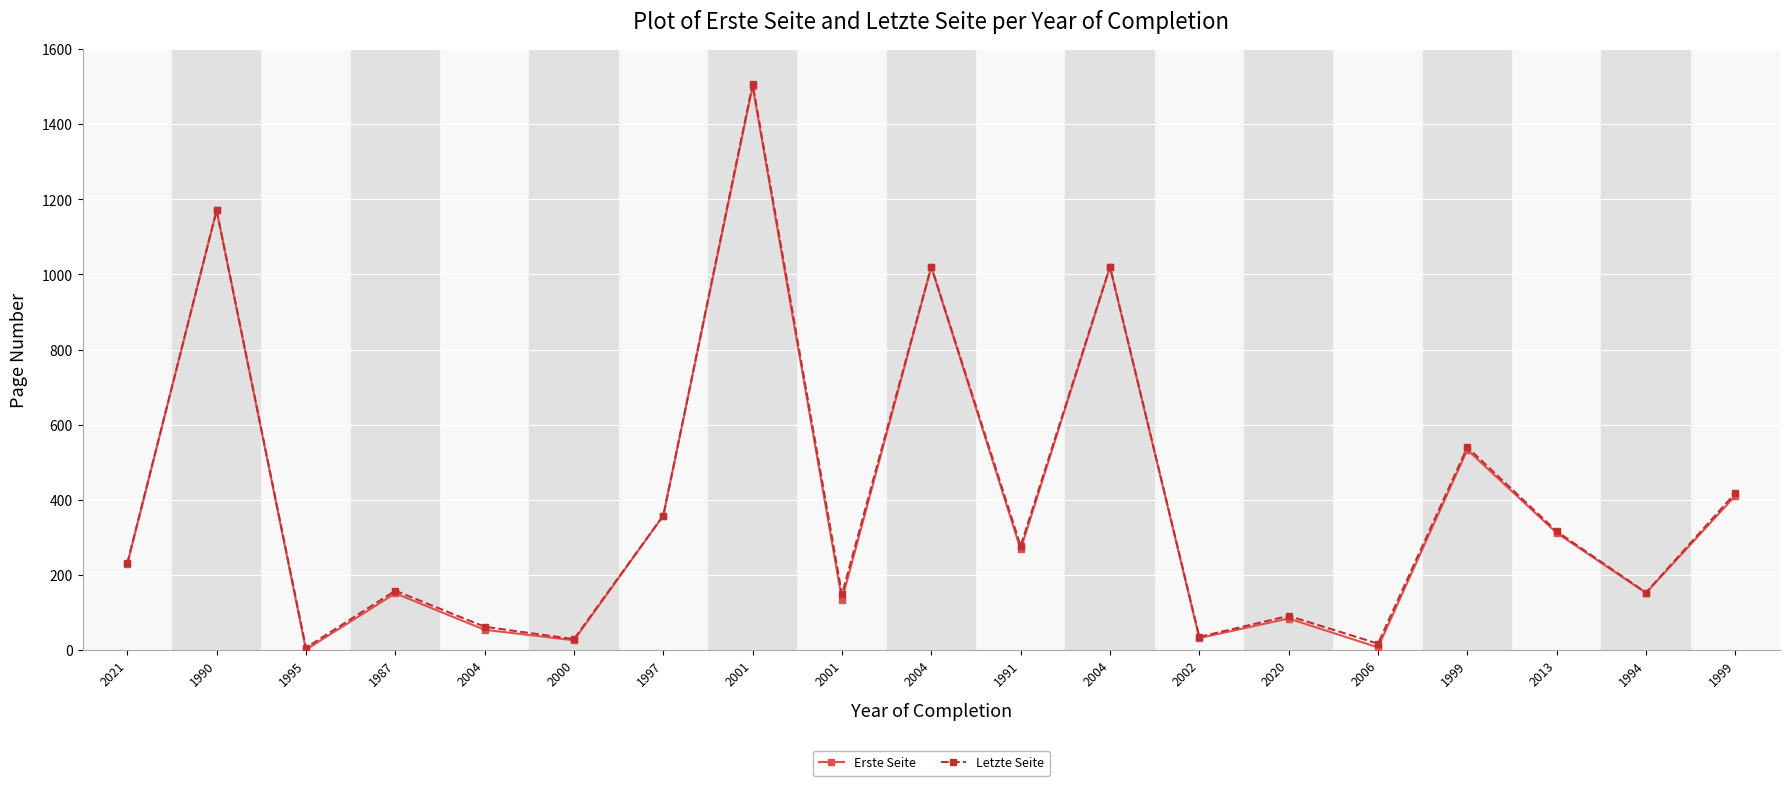

What are all the series names shown in the legend?

Erste Seite, Letzte Seite